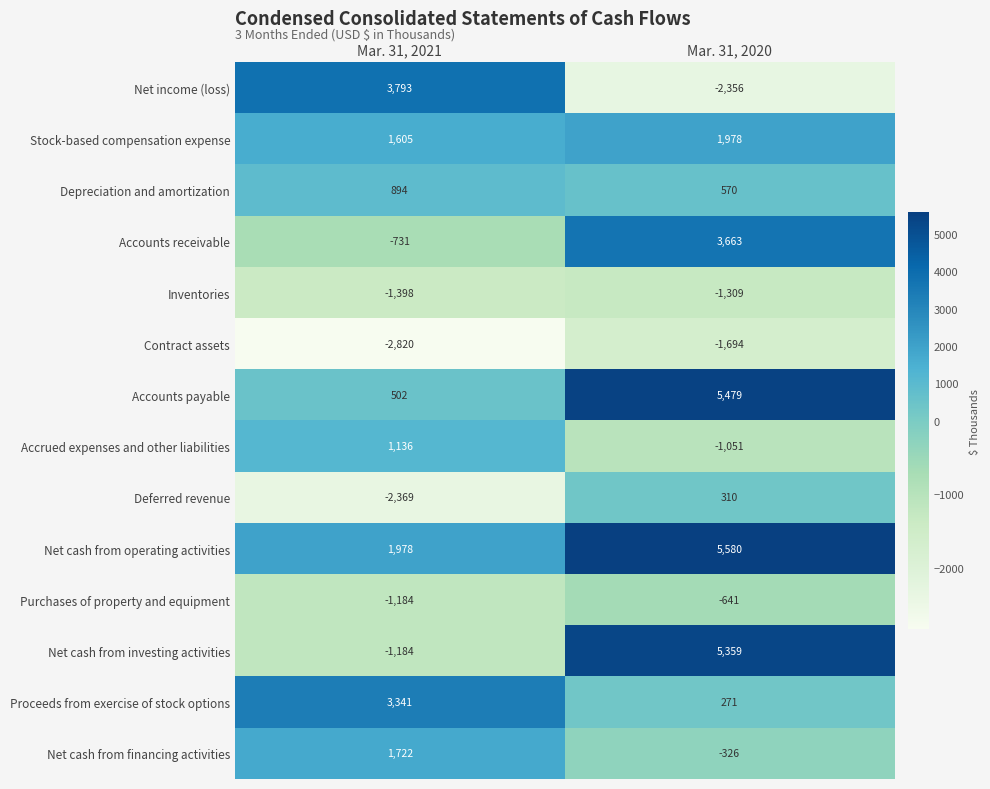

Which category has the highest value across all series?

Mar. 31, 2020